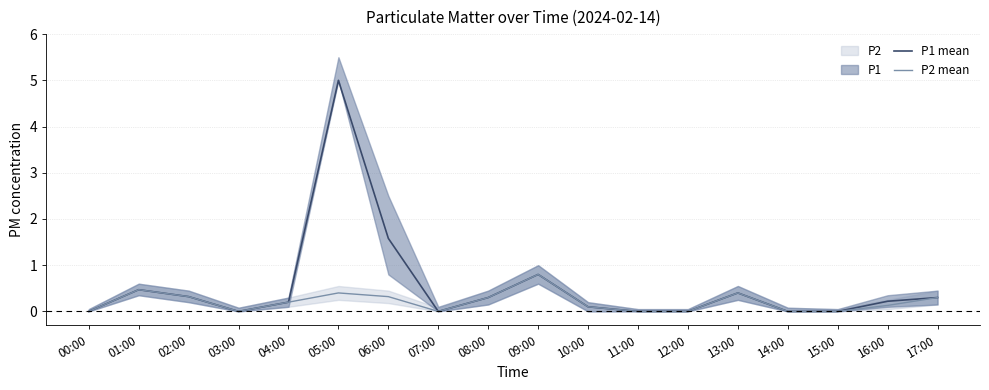

How many interior local valleys does the P1 mean series have?

2